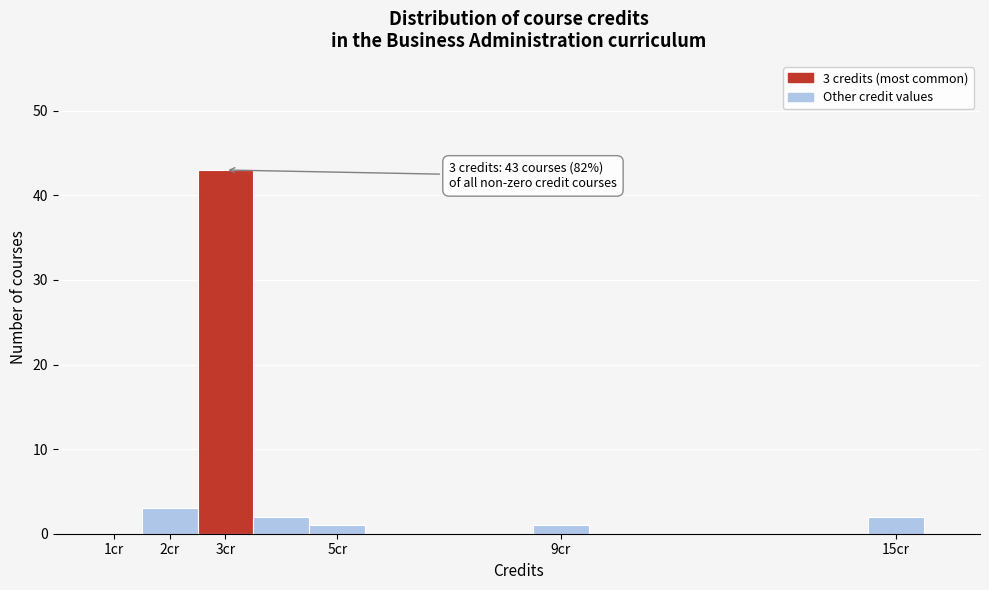

Which range on the x-axis has the tallest bar?

2.5 to 3.5